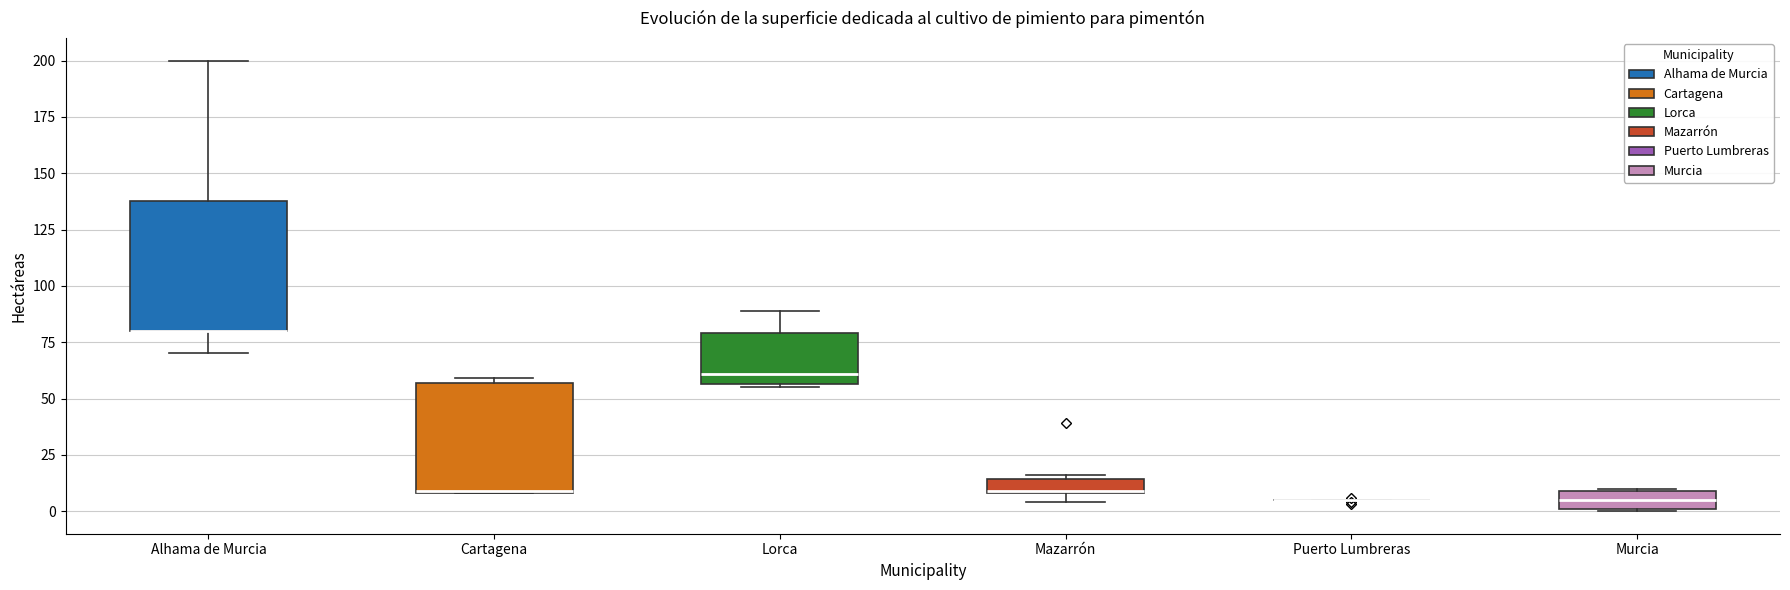

Which box is the tallest, from its lower edge to its upper edge?

Alhama de Murcia